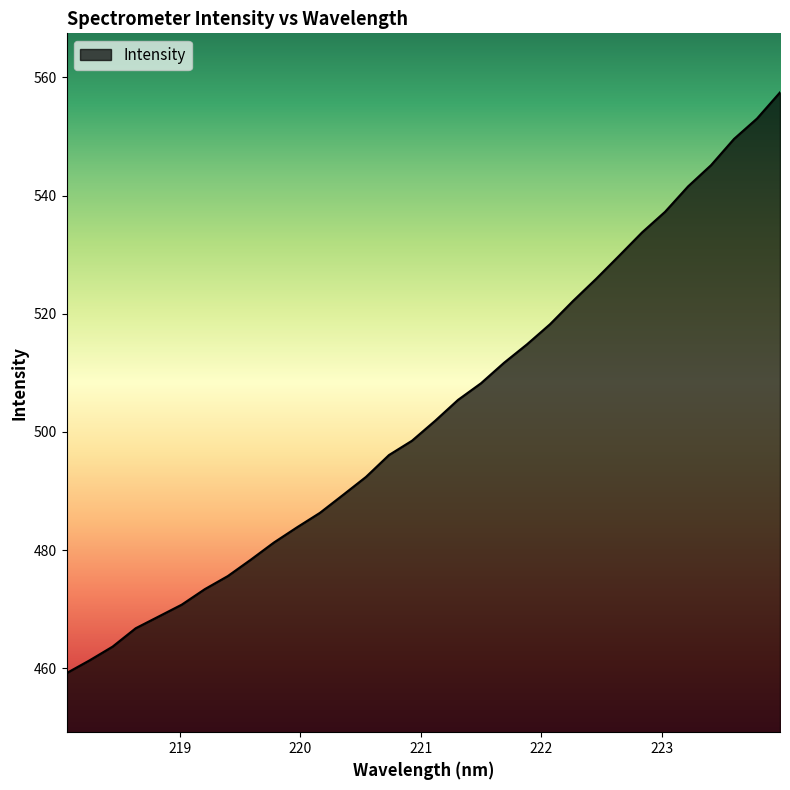

What is the smallest value displayed?

459.2